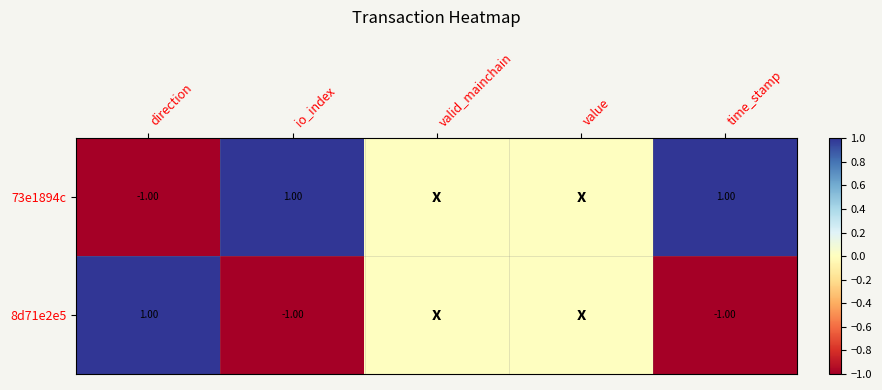

At time_stamp, list the series in order from smallest to largest.

8d71e2e5, 73e1894c